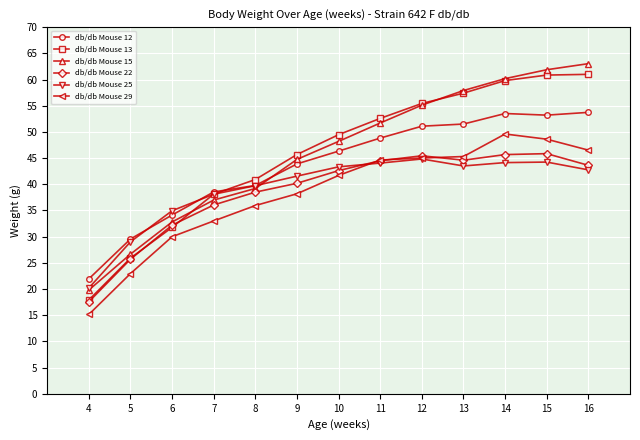

What is the total value across all series at 10?

271.6